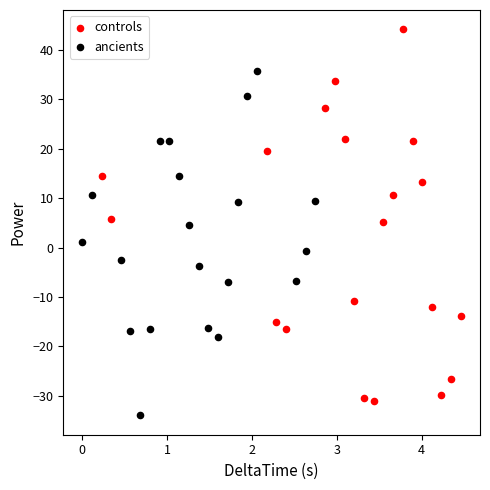

Which series contains the highest Y value?

controls